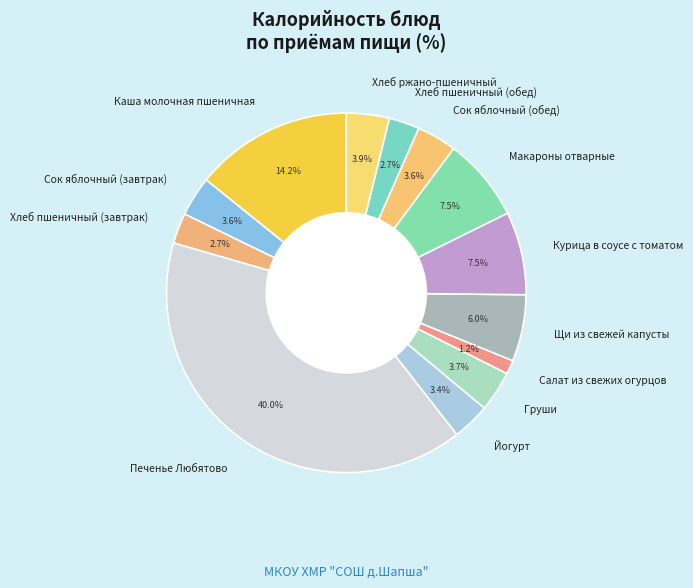

To the nearest percent, what portion does Щи из свежей капусты represent?

6%